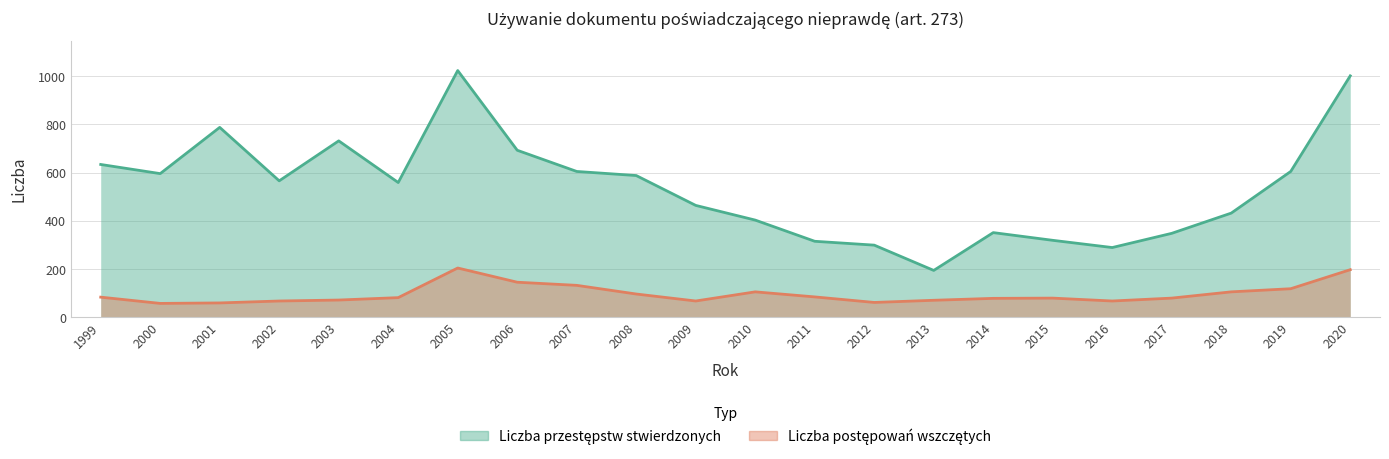

At which label does Liczba postępowań wszczętych first exceed 81?

1999